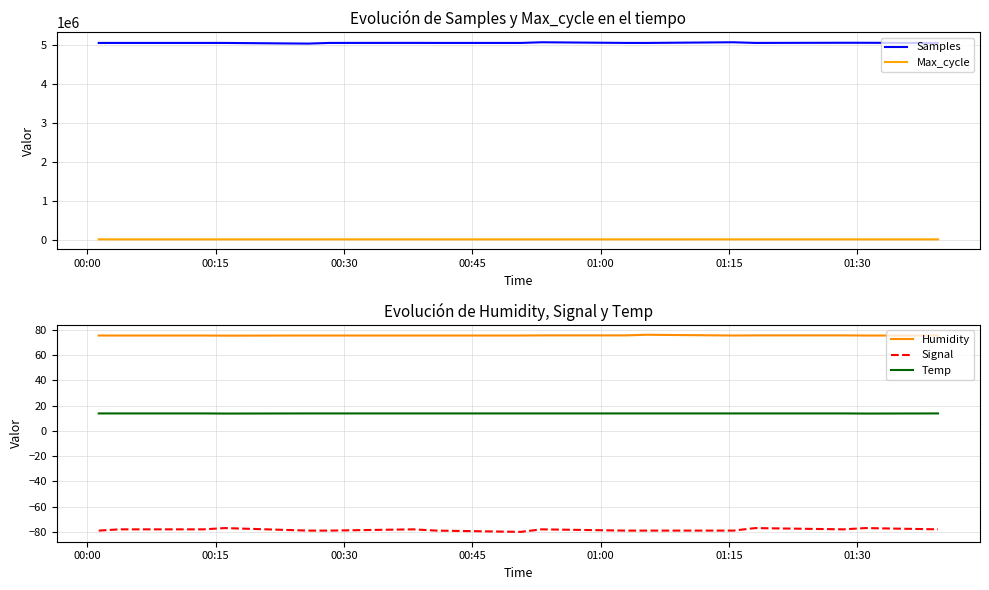

True or false: Max_cycle and Samples cross at least once.

False